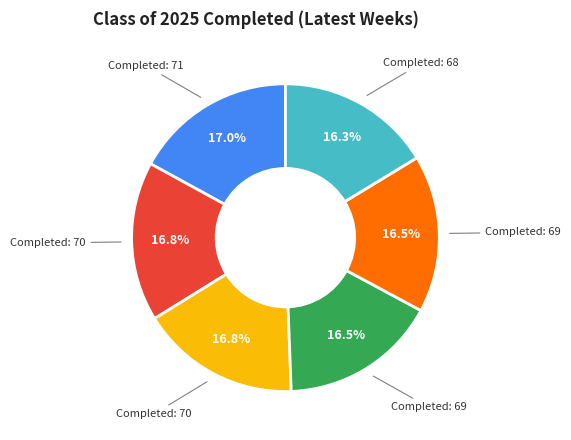

Is there a majority slice in this chart?

No